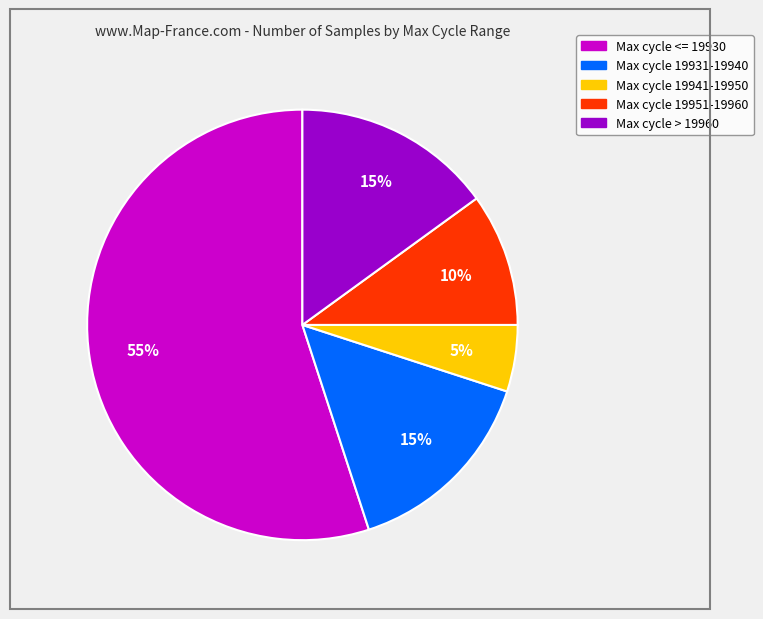

Is there any slice that represents more than half of the pie?

Yes